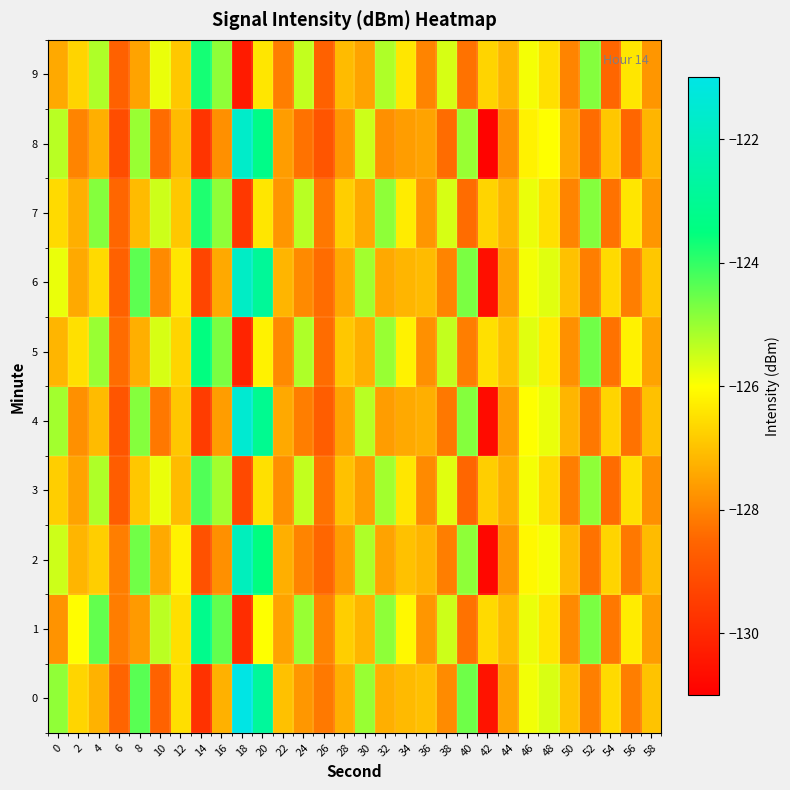

Reading left to right, list all the values displayed in this chart.

0: 0=-124.9	2=-126.7	4=-127.2	6=-128.5	8=-124.4	10=-128.6	12=-126.5	14=-129.8	16=-127.3	18=-121.0	20=-122.8	22=-127.0	24=-127.7	26=-128.2	28=-127.3	30=-125.0	32=-127.3	34=-127.1	36=-127.0	38=-127.9	40=-124.6	42=-130.5	44=-127.5	46=-125.9	48=-125.6	50=-127.0	52=-128.1	54=-126.6	56=-128.1	58=-127.0
1: 0=-127.7	2=-126.0	4=-124.5	6=-128.1	8=-127.6	10=-125.3	12=-126.5	14=-123.2	16=-124.5	18=-129.9	20=-126.0	22=-127.5	24=-125.0	26=-128.0	28=-126.8	30=-127.2	32=-124.9	34=-126.1	36=-127.7	38=-125.5	40=-128.3	42=-126.6	44=-127.1	46=-125.8	48=-126.4	50=-127.9	52=-124.7	54=-128.2	56=-126.3	58=-127.6
2: 0=-125.5	2=-127.2	4=-126.8	6=-128.1	8=-124.6	10=-127.4	12=-126.2	14=-129.0	16=-127.8	18=-122.0	20=-123.5	22=-127.3	24=-128.0	26=-128.5	28=-127.6	30=-125.2	32=-127.5	34=-127.0	36=-127.2	38=-128.1	40=-124.9	42=-130.8	44=-127.7	46=-126.1	48=-125.9	50=-127.1	52=-128.3	54=-126.7	56=-128.2	58=-127.1
3: 0=-126.8	2=-127.5	4=-125.2	6=-128.7	8=-126.9	10=-125.8	12=-127.1	14=-124.3	16=-125.1	18=-129.2	20=-126.5	22=-127.8	24=-125.4	26=-128.3	28=-127.0	30=-127.6	32=-125.1	34=-126.4	36=-127.9	38=-125.7	40=-128.5	42=-126.8	44=-127.3	46=-125.9	48=-126.6	50=-128.1	52=-124.9	54=-128.4	56=-126.5	58=-127.8
4: 0=-125.1	2=-127.8	4=-127.1	6=-128.9	8=-124.8	10=-128.2	12=-126.9	14=-129.5	16=-127.6	18=-121.5	20=-123.1	22=-127.4	24=-128.1	26=-128.7	28=-127.5	30=-125.3	32=-127.6	34=-127.4	36=-127.3	38=-128.2	40=-124.8	42=-130.7	44=-127.6	46=-126.0	48=-125.8	50=-127.2	52=-128.2	54=-126.7	56=-128.3	58=-127.0
5: 0=-127.2	2=-126.5	4=-125.0	6=-128.4	8=-127.3	10=-125.6	12=-126.7	14=-123.5	16=-124.7	18=-130.1	20=-126.2	22=-127.9	24=-125.2	26=-128.4	28=-126.9	30=-127.3	32=-125.0	34=-126.2	36=-127.8	38=-125.4	40=-128.1	42=-126.5	44=-127.0	46=-125.7	48=-126.3	50=-127.8	52=-124.6	54=-128.3	56=-126.2	58=-127.5
6: 0=-125.8	2=-127.4	4=-126.6	6=-128.6	8=-124.4	10=-127.9	12=-126.4	14=-129.3	16=-127.4	18=-121.8	20=-122.9	22=-127.2	24=-127.9	26=-128.4	28=-127.4	30=-125.1	32=-127.4	34=-127.2	36=-127.1	38=-128.0	40=-124.7	42=-130.6	44=-127.5	46=-125.9	48=-125.7	50=-127.0	52=-128.1	54=-126.6	56=-128.1	58=-126.9
7: 0=-126.6	2=-127.3	4=-124.8	6=-128.5	8=-127.1	10=-125.5	12=-126.9	14=-123.8	16=-124.9	18=-129.6	20=-126.4	22=-127.7	24=-125.3	26=-128.2	28=-126.8	30=-127.4	32=-124.9	34=-126.3	36=-127.7	38=-125.6	40=-128.4	42=-126.7	44=-127.2	46=-125.8	48=-126.5	50=-128.0	52=-124.8	54=-128.3	56=-126.4	58=-127.7
8: 0=-125.3	2=-128.0	4=-127.3	6=-129.1	8=-125.0	10=-128.4	12=-127.1	14=-129.7	16=-127.8	18=-121.7	20=-123.3	22=-127.6	24=-128.3	26=-128.9	28=-127.7	30=-125.5	32=-127.8	34=-127.6	36=-127.5	38=-128.4	40=-125.0	42=-130.9	44=-127.8	46=-126.2	48=-126.0	50=-127.4	52=-128.4	54=-126.9	56=-128.5	58=-127.2
9: 0=-127.4	2=-126.7	4=-125.2	6=-128.6	8=-127.5	10=-125.8	12=-126.9	14=-123.7	16=-124.9	18=-130.3	20=-126.4	22=-128.1	24=-125.4	26=-128.6	28=-127.1	30=-127.5	32=-125.2	34=-126.4	36=-128.0	38=-125.6	40=-128.3	42=-126.7	44=-127.2	46=-125.9	48=-126.5	50=-128.0	52=-124.8	54=-128.5	56=-126.4	58=-127.7